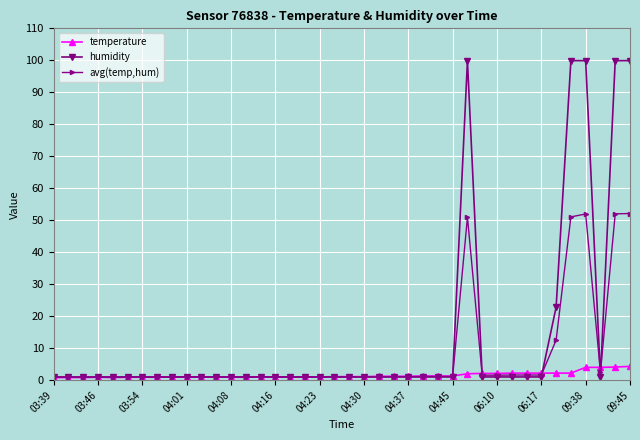

True or false: humidity has more than 0 interior local peaks.

True